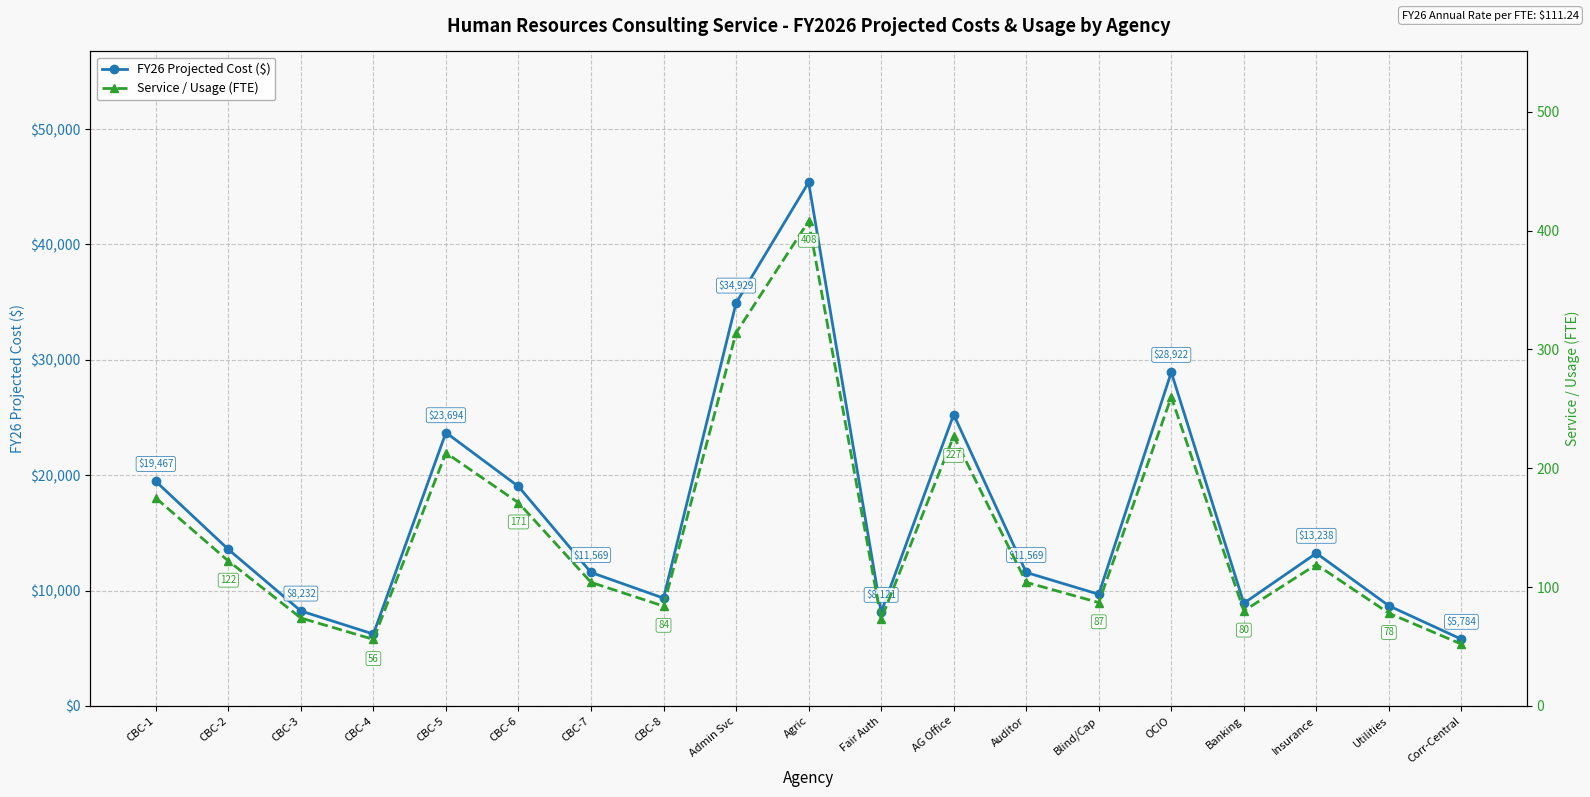

True or false: FY26 Projected Cost ($) and Service / Usage (FTE) cross at least once.

False